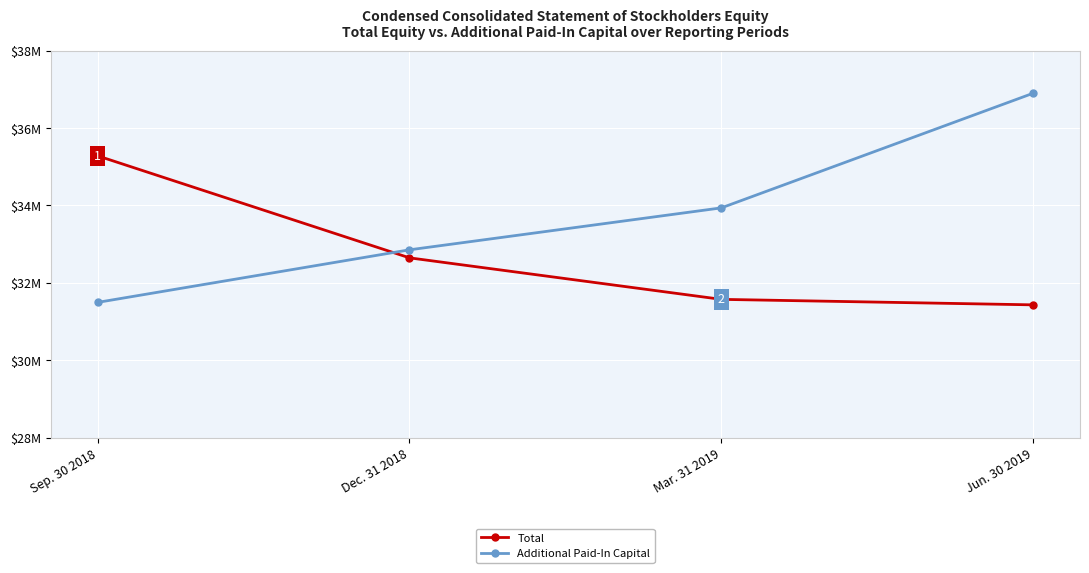

Which series has the largest range (max minus min)?

Additional Paid-In Capital